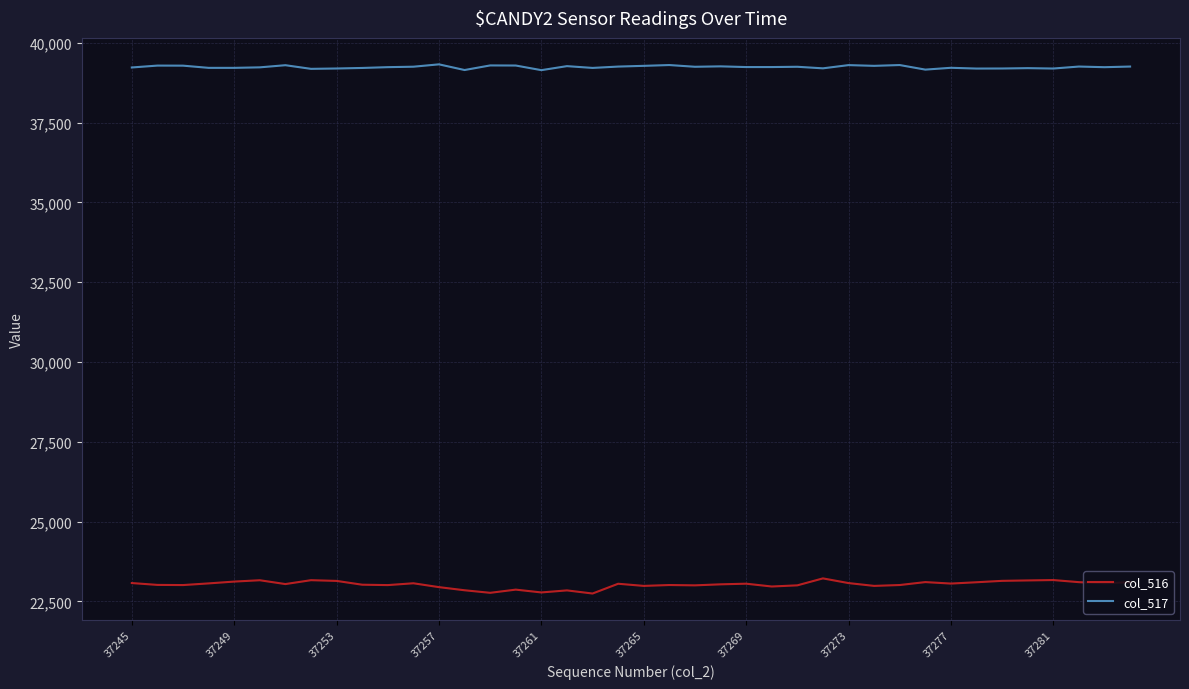

True or false: col_516 and col_517 cross at least once.

False